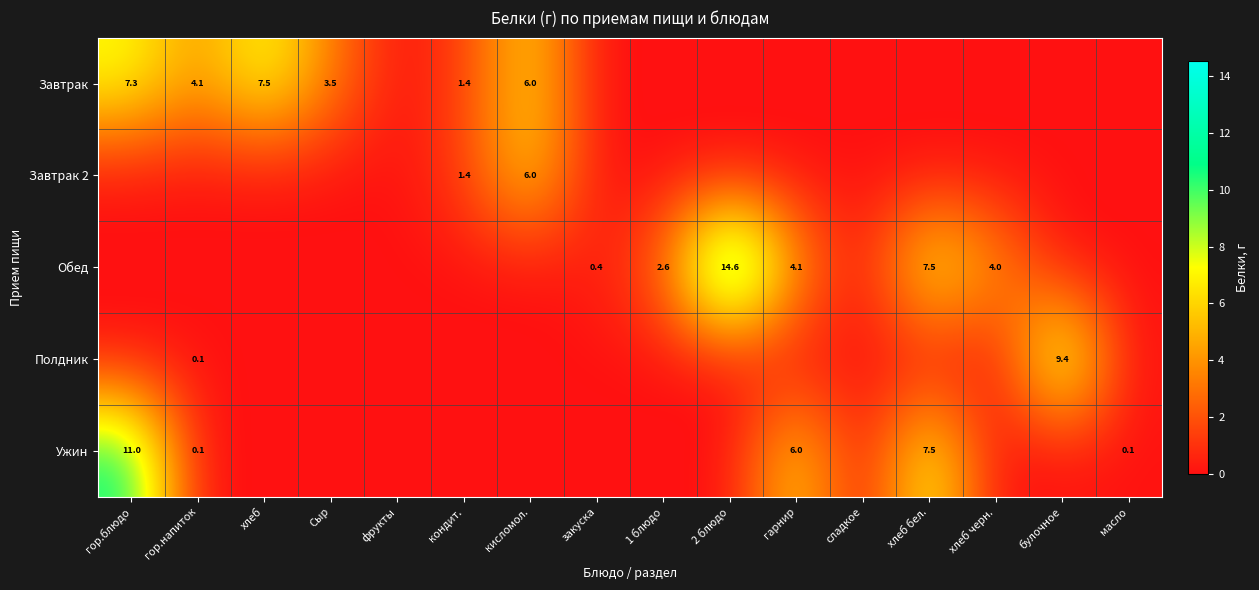

What is the sum of the Полдник values at гор.напиток and булочное?

9.5